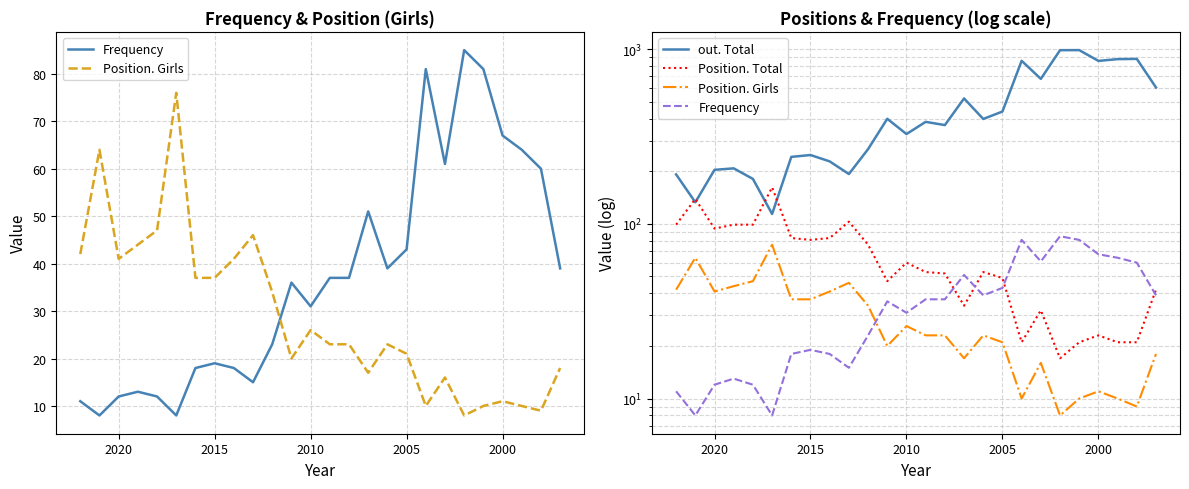

Does the chart have visible grid lines?

Yes